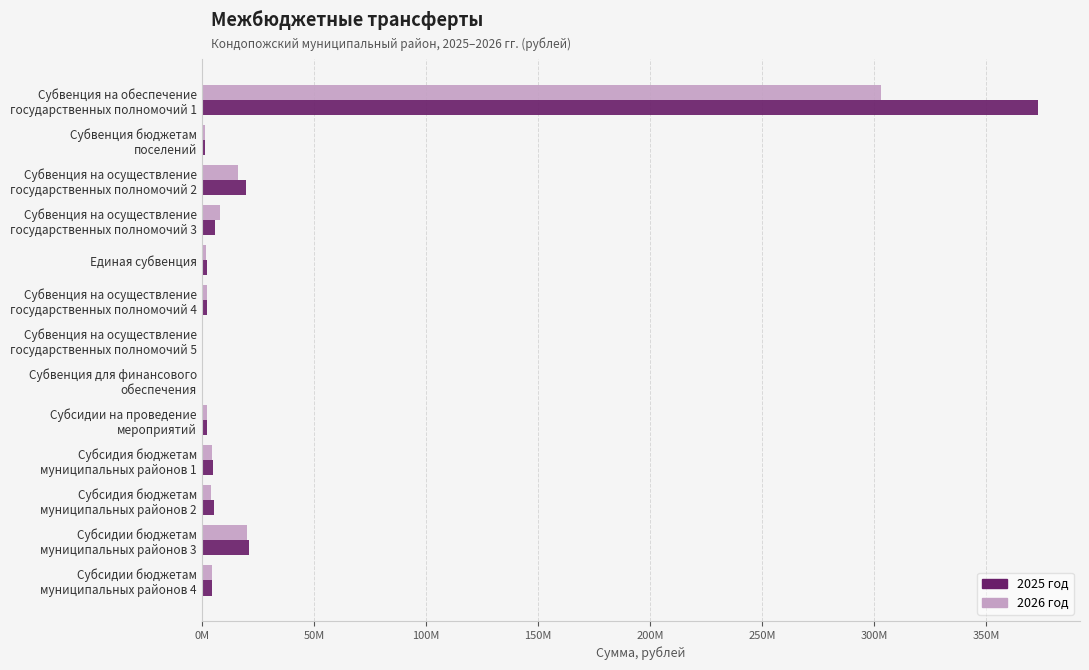

What are all the series names shown in the legend?

2025 год, 2026 год